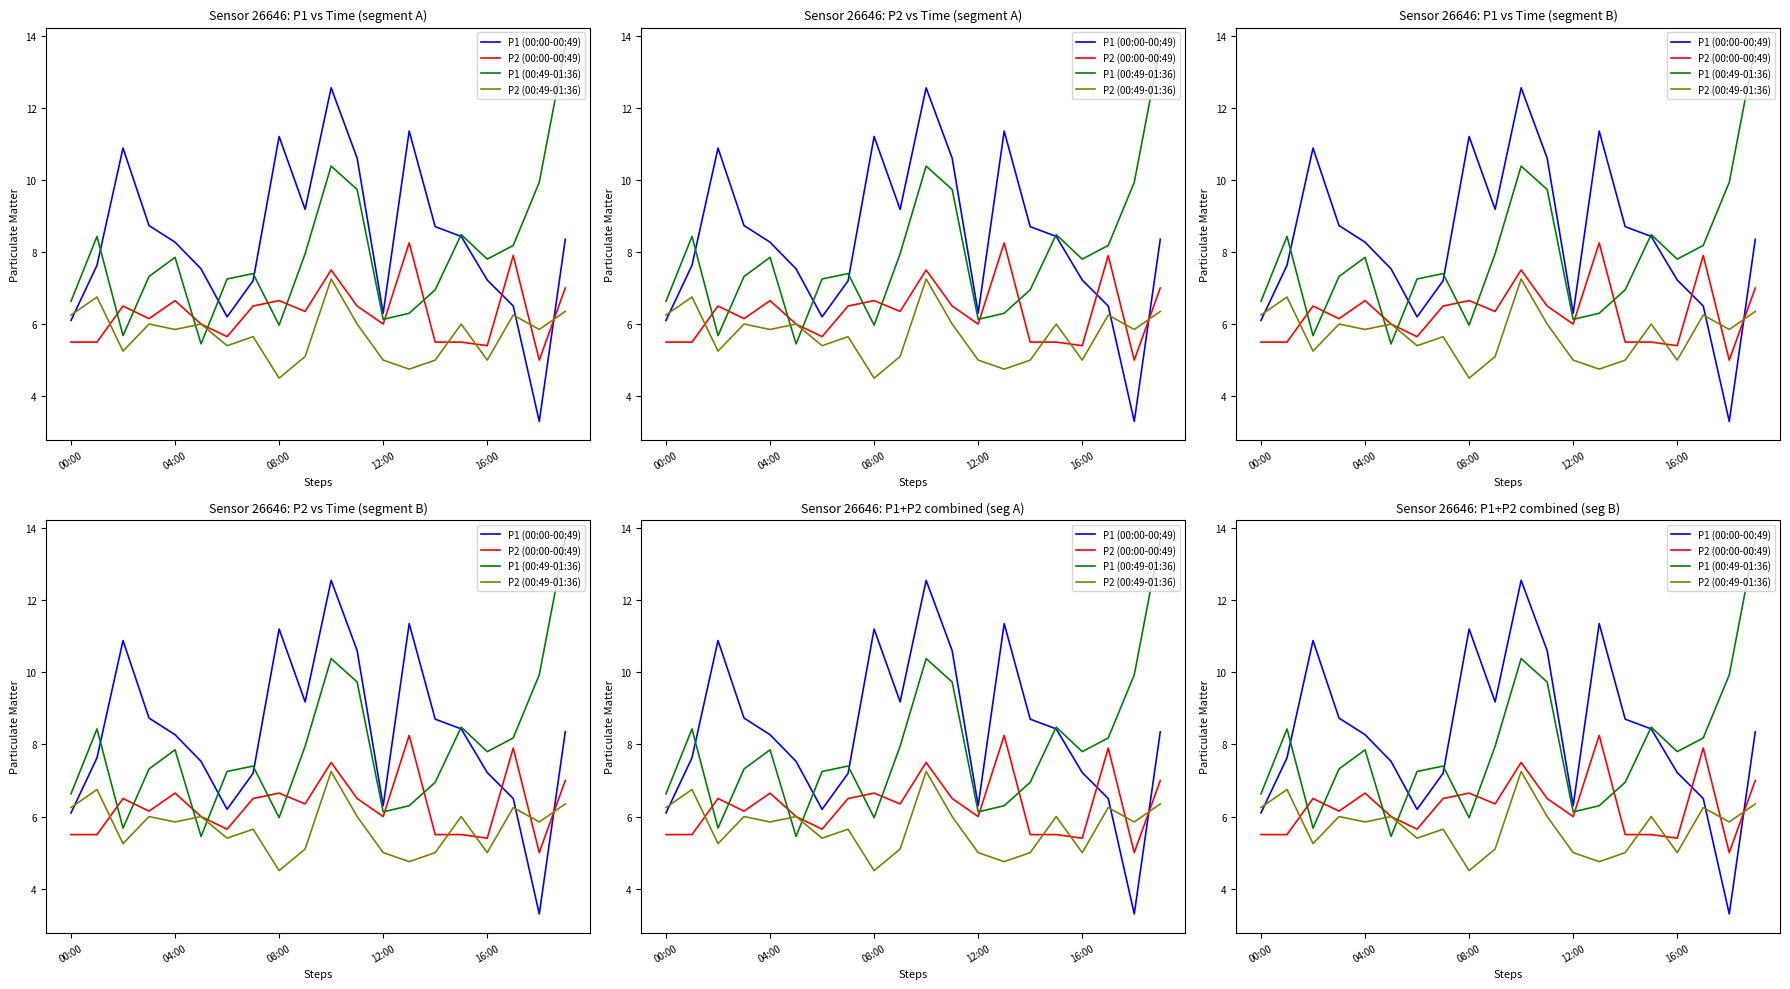

The P2 (00:00-00:49) series shows 7.9 at 17. True or false?

True